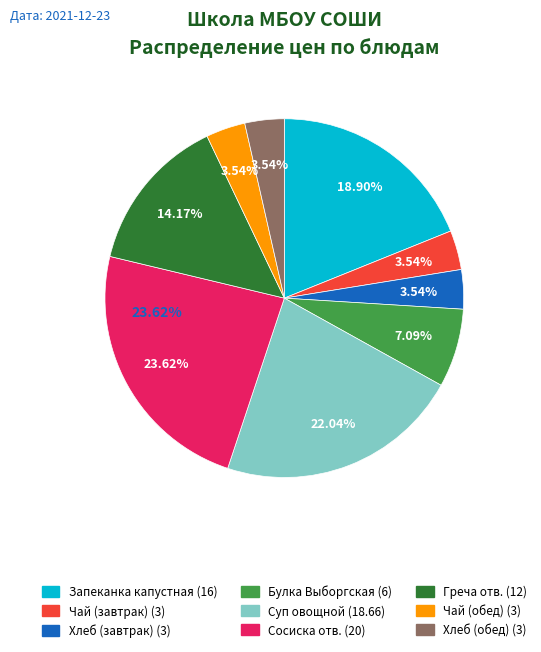

Rank the categories by value from highest to lowest.

Сосиска отв., Суп овощной, Запеканка капустная, Греча отв., Булка Выборгская, Чай (завтрак), Хлеб (завтрак), Чай (обед), Хлеб (обед)